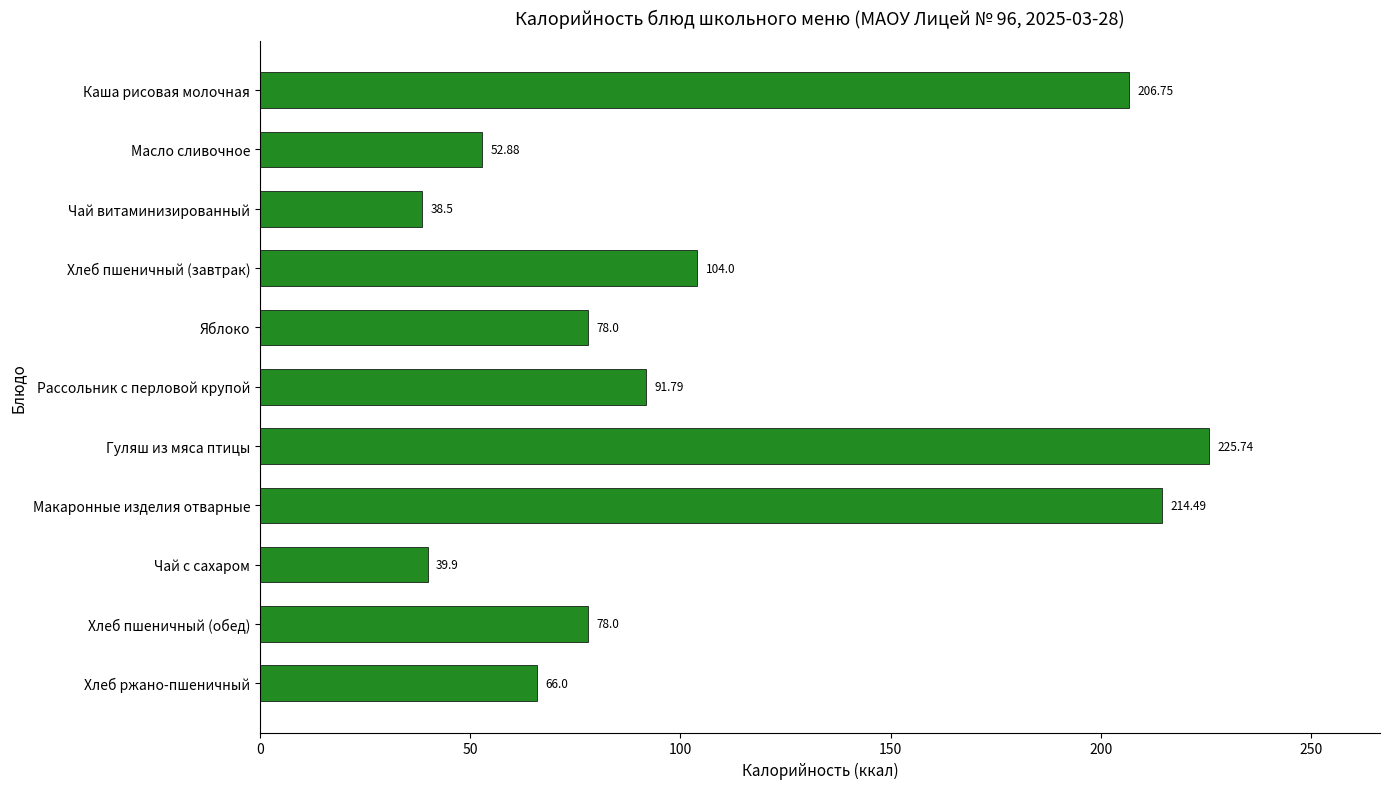

Does the chart contain any negative values?

No